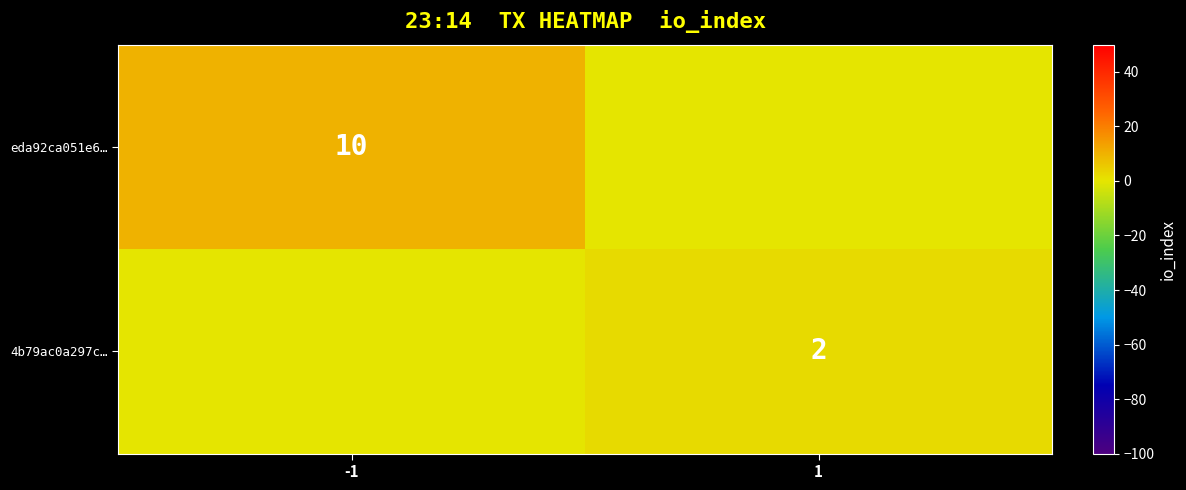

The value of eda92ca051e6… at -1 is 14. True or false?

False